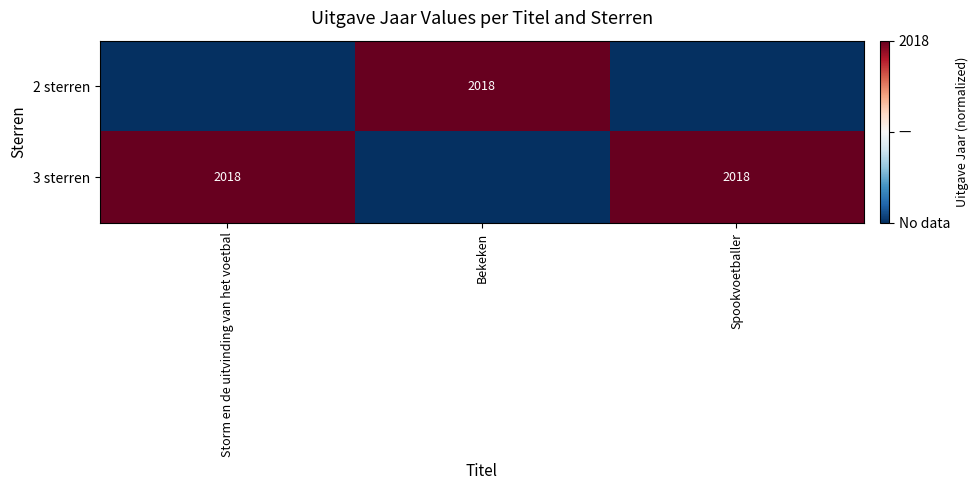

True or false: 2 sterren has a value of 2018 at Bekeken.

True